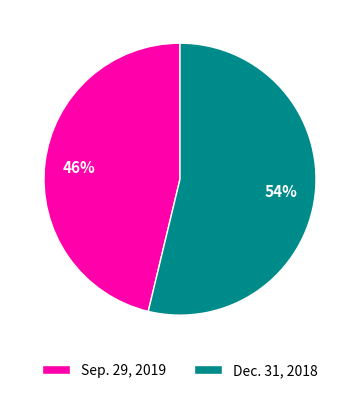

How many segments does this pie chart have?

2